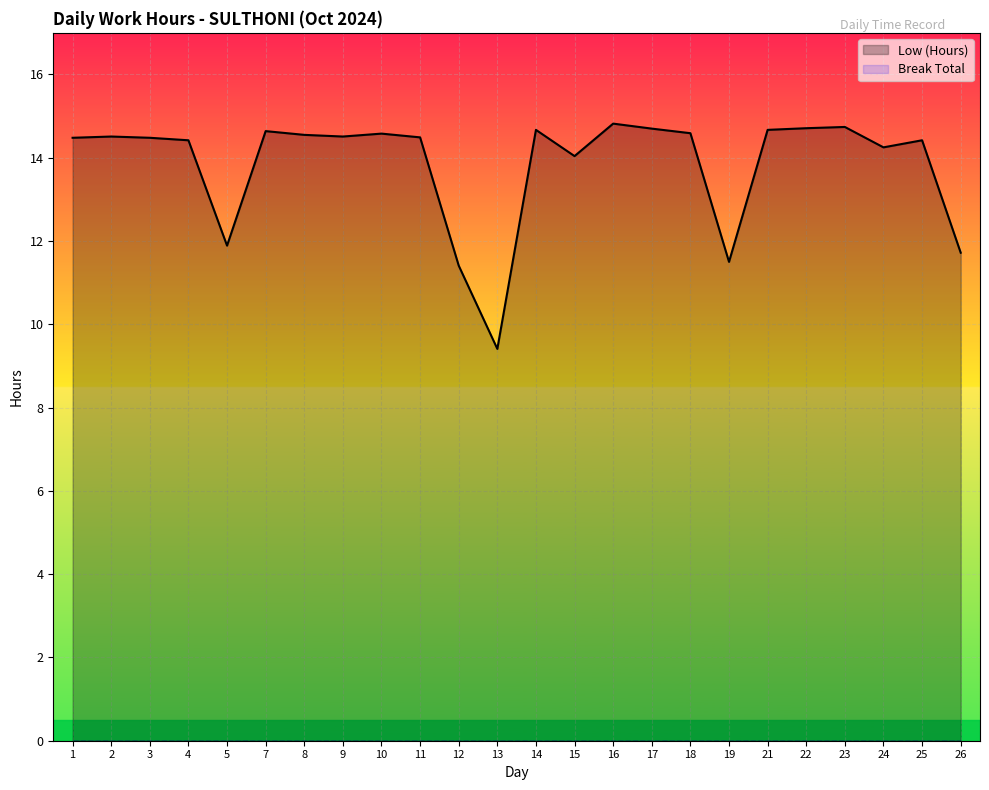

True or false: there are more than 2 points higher than both neighbors.

True